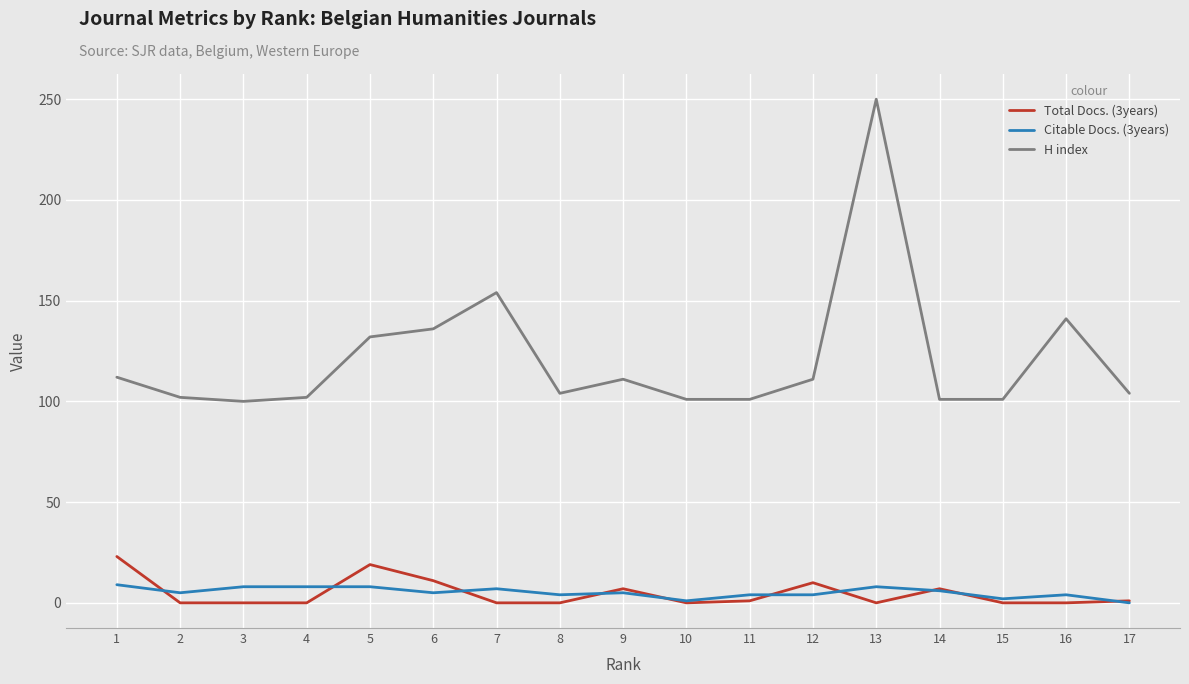

True or false: Citable Docs. (3years) and H index cross at least once.

False